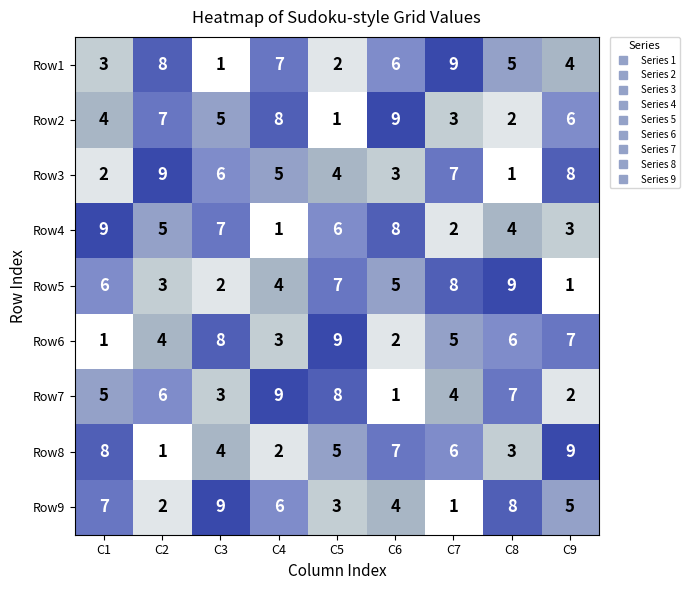

What is the average value of the Row5 series?

5